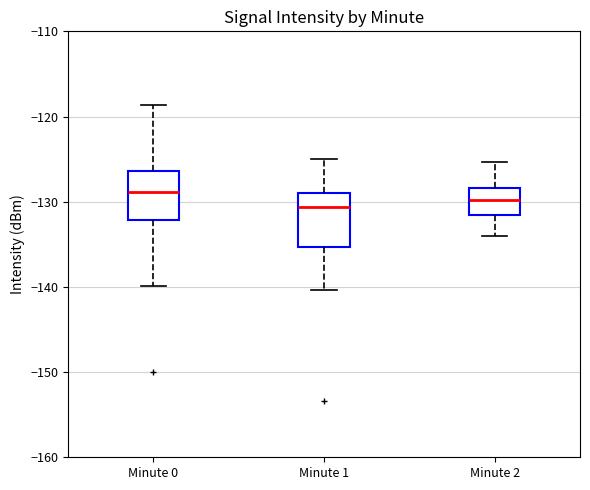

Reading left to right, transcribe this box plot: for each box, give where its median line is, the range the box spans, and where its two whiskers end, as read against the y-axis. The values are not printed on the chart, so give them approximately, as read against the axis.

Minute 0: median -129, box -132 to -126, whiskers -140 to -119
Minute 1: median -131, box -135 to -129, whiskers -140 to -125
Minute 2: median -130, box -132 to -128, whiskers -134 to -125